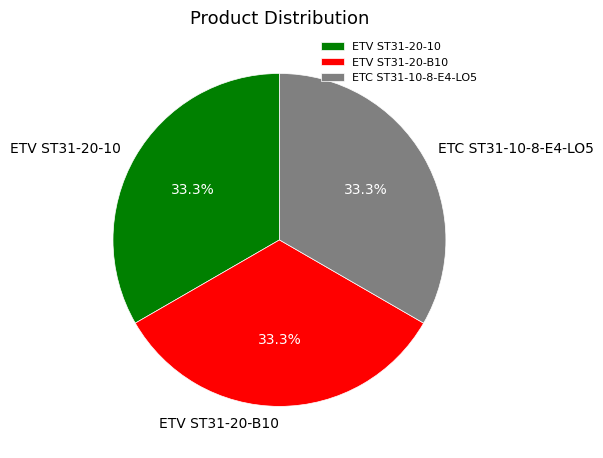

Approximately how many times larger is the value at ETC ST31-10-8-E4-LO5 compared to ETV ST31-20-10?

1.0